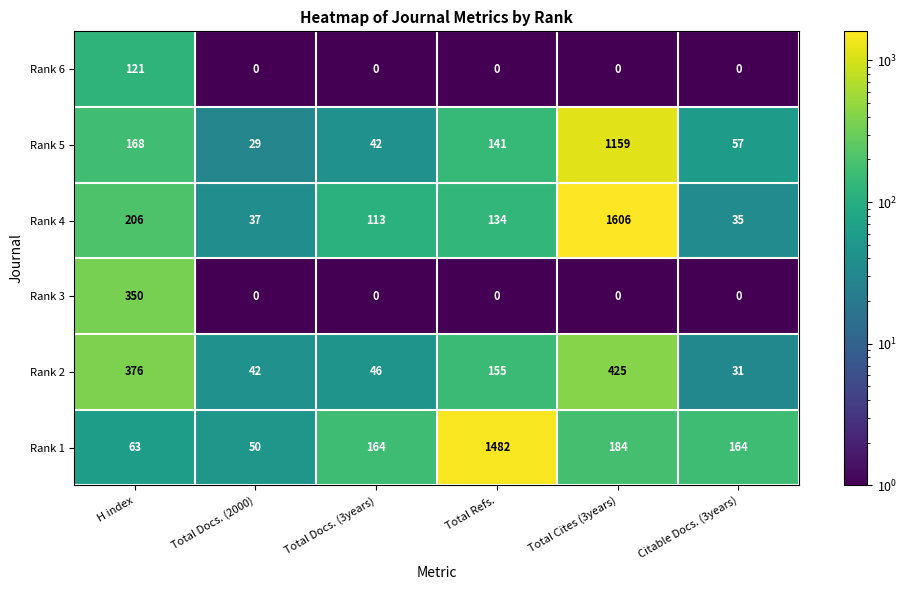

What is the total value across all series at H index?

1284